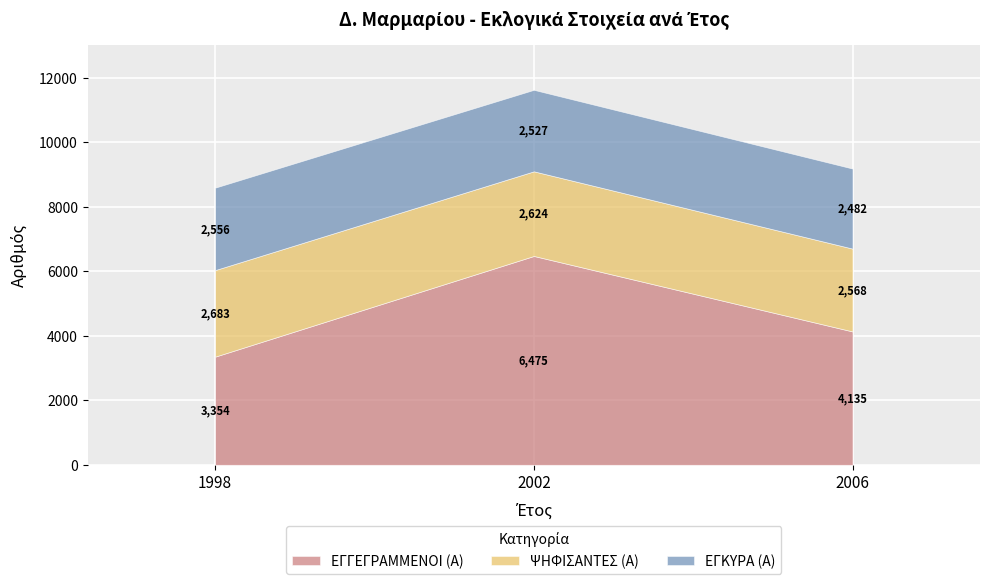

At how many categories does at least one series exceed 5245?

1